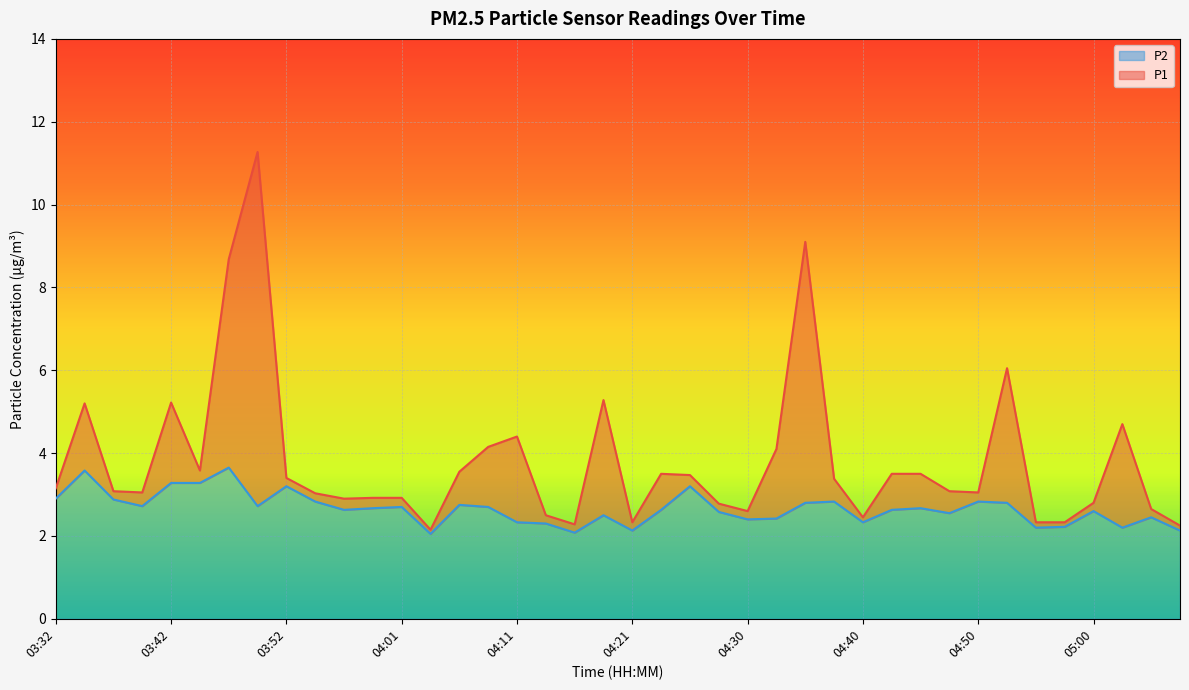

Which series has the largest range (max minus min)?

P1